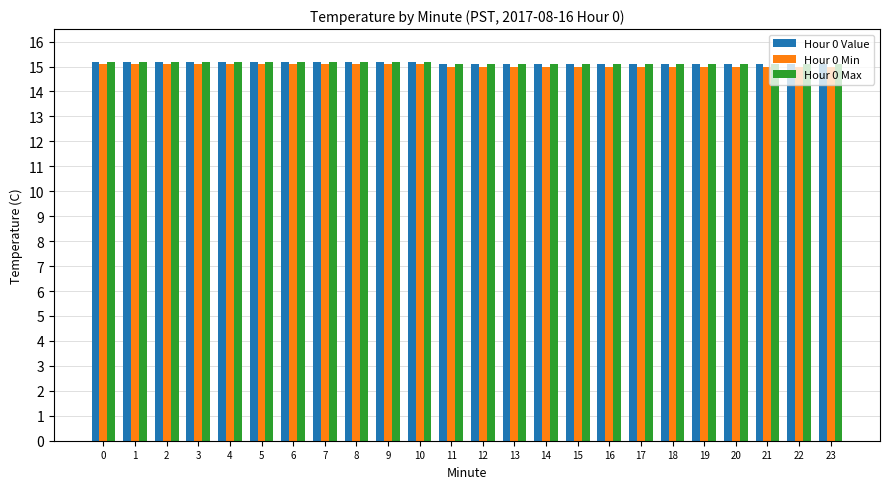

The Hour 0 Value series shows 23.5 at 7. True or false?

False